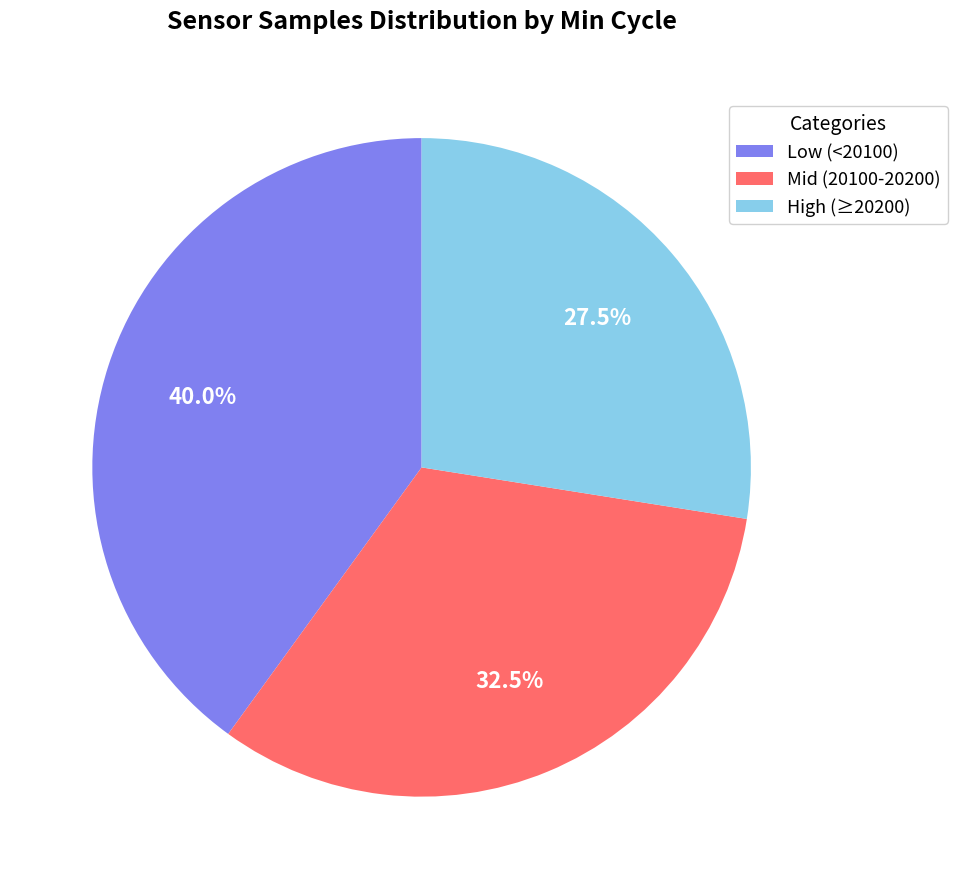

Which has a higher value, Low (<20100) or Mid (20100-20200)?

Low (<20100)